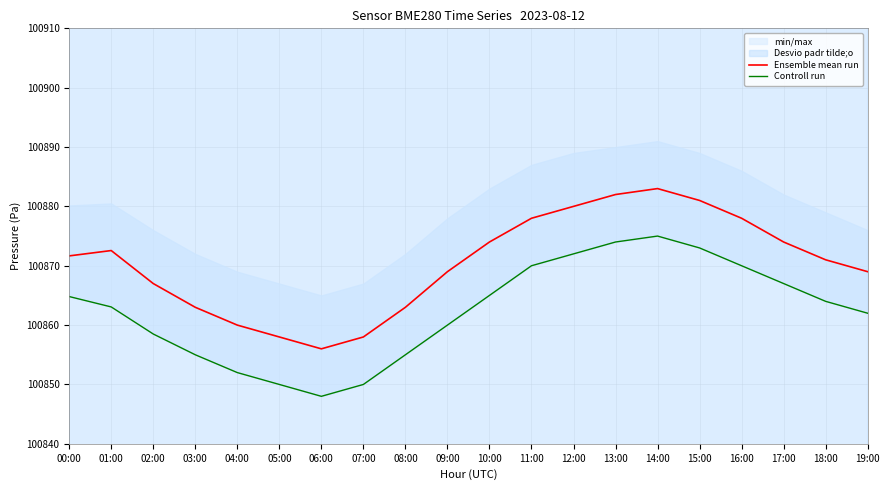

Where does the Ensemble mean run series first go above 100871?

00:00